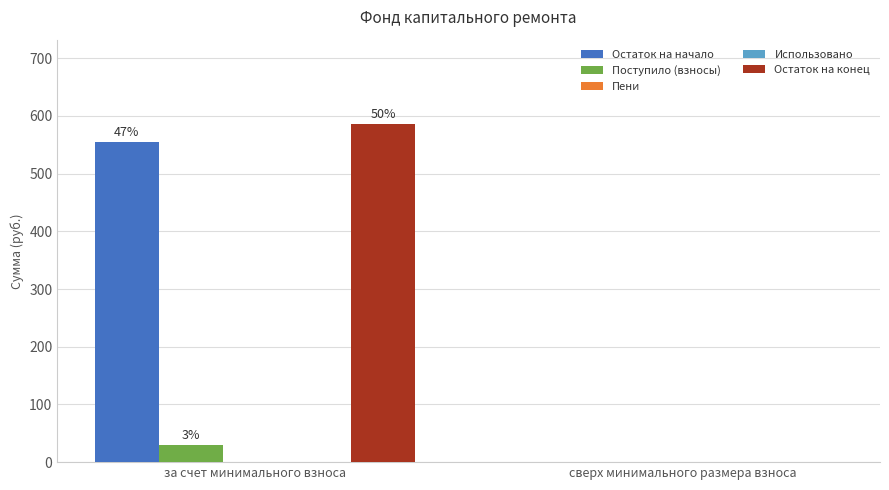

What is the average value of the Поступило (взносы) series?

15.1